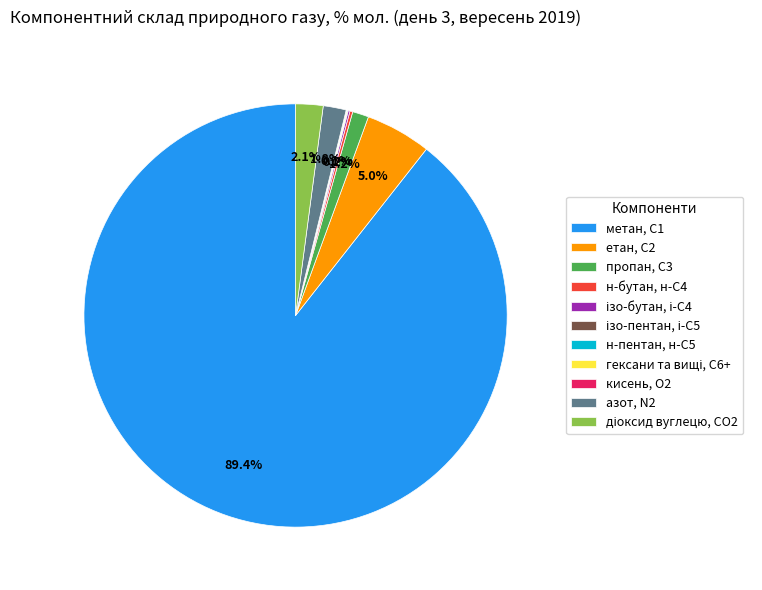

Is there any slice that represents more than half of the pie?

Yes